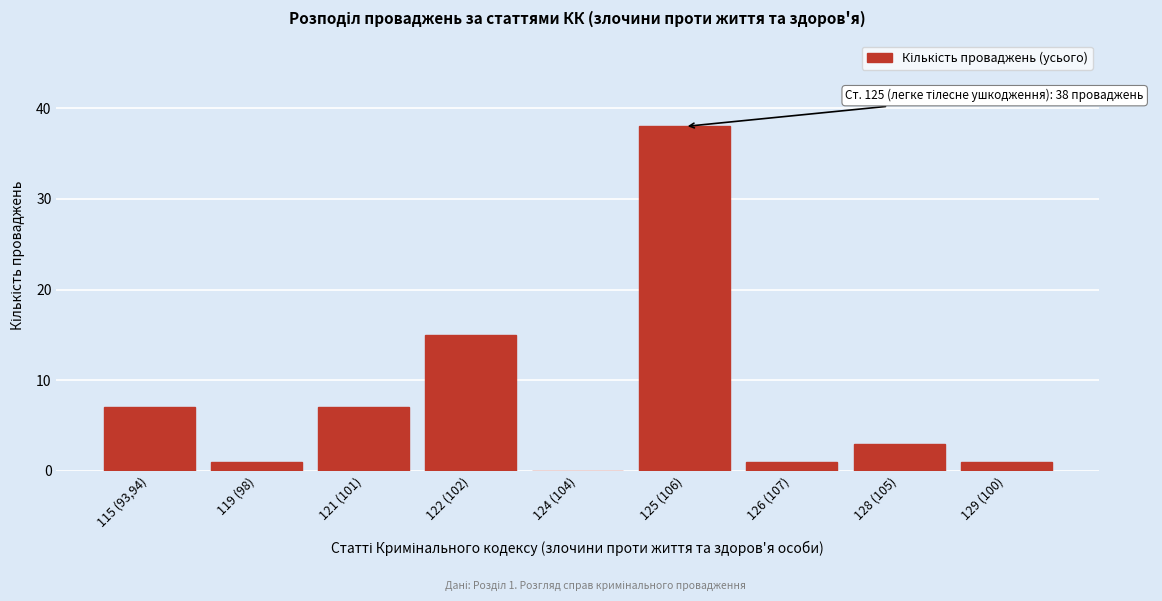

Reading left to right, extract all data points from this chart.

115 (93,94)=7	119 (98)=1	121 (101)=7	122 (102)=15	124 (104)=0	125 (106)=38	126 (107)=1	128 (105)=3	129 (100)=1